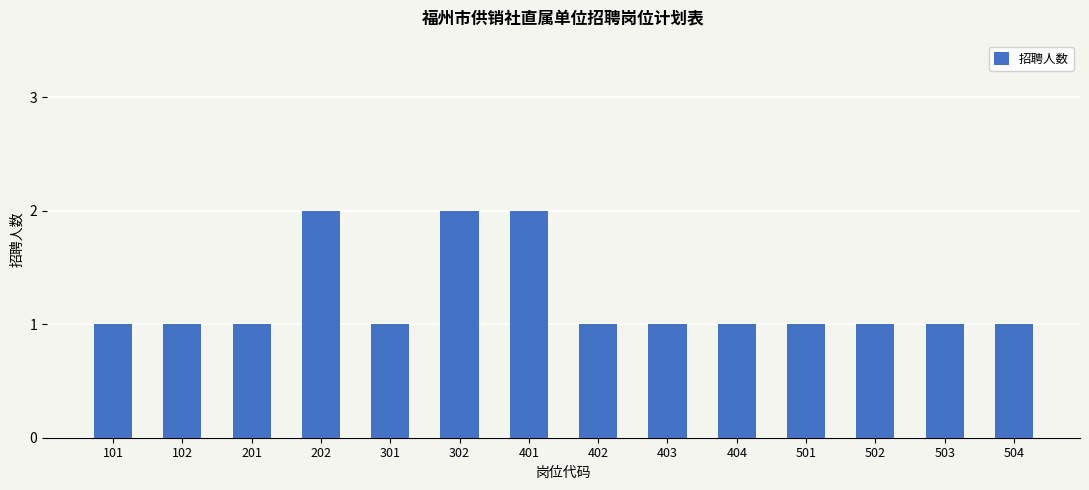

Is it true that the value at 101 is 1?

True